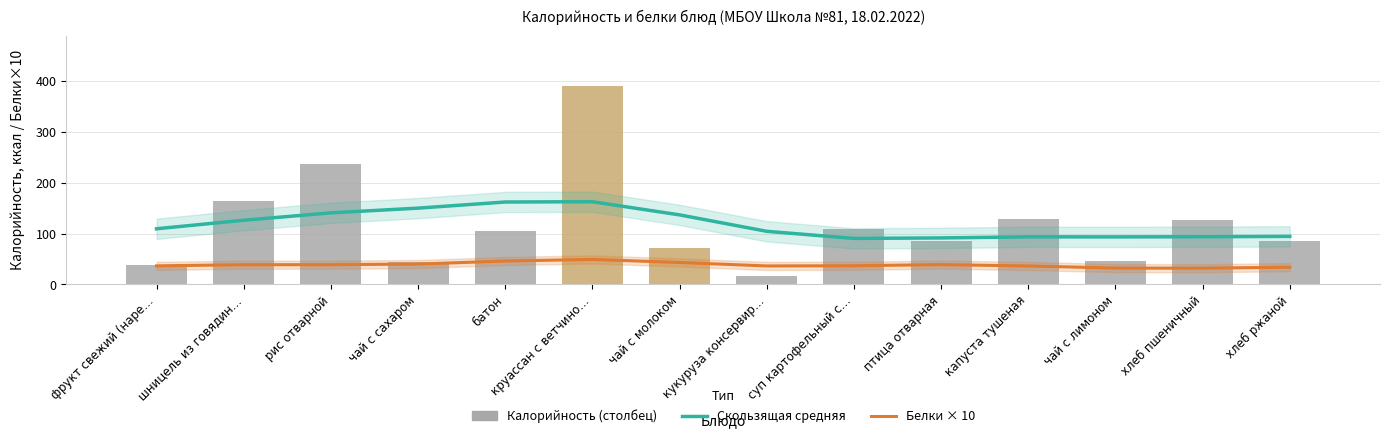

At which label does Калорийность reach its peak?

круассан с ветчино…